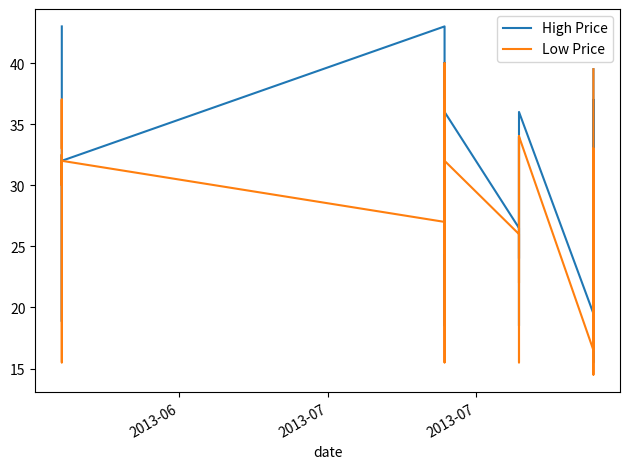

Reading left to right, what are all the values shown in this chart?

High Price: 43.0	39.4	37.0	30.0	32.5	18.9	21.0	21.0	32.0	32.0	43.0	39.4	26.5	37.0	30.0	32.5	18.5	21.0	21.0	40.0	36.0	26.5	24.0	25.0	34.0	32.5	18.5	21.0	21.0	36.0	19.5	20.0	34.0	32.0	34.0	37.0	32.5	35.0	15.5	39.5
Low Price: 37.0	33.0	37.0	30.0	32.5	15.5	21.0	21.0	32.0	32.0	27.0	25.0	24.5	37.0	30.0	32.5	15.5	21.0	21.0	40.0	32.0	26.0	22.0	22.0	34.0	32.5	15.5	21.0	21.0	34.0	16.5	18.5	33.0	32.0	33.0	32.0	32.5	30.0	14.5	39.5